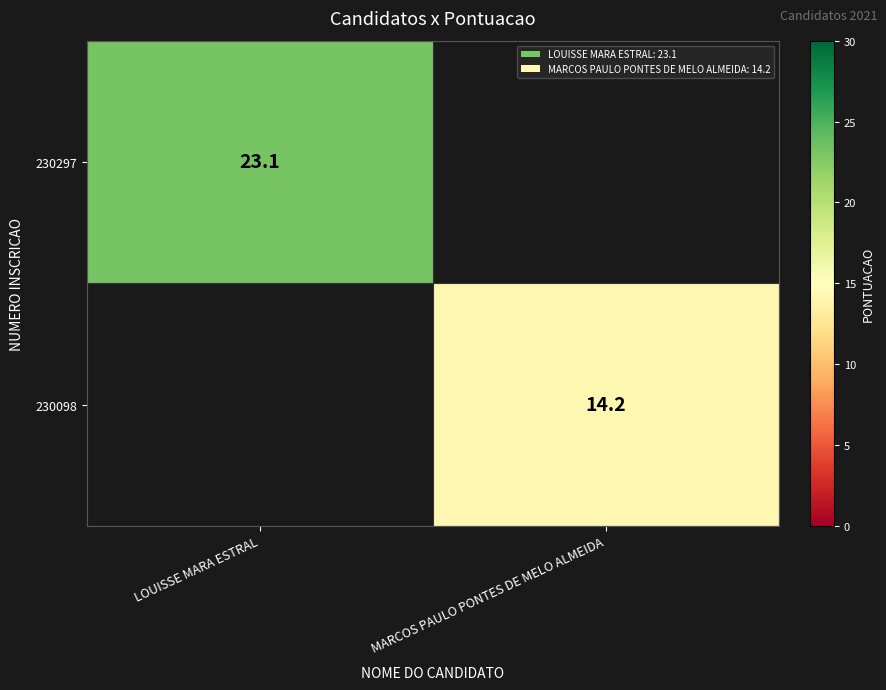

The value of 230098 at MARCOS PAULO PONTES DE MELO ALMEIDA is 14.2. True or false?

True